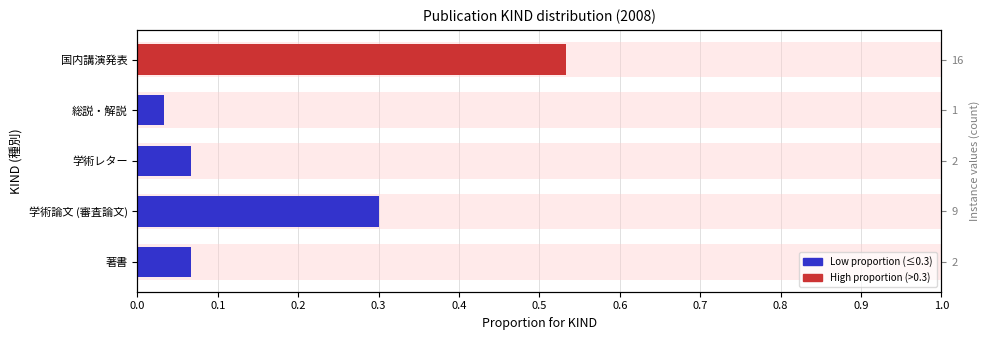

What is the label of the 5th bar from the left?

国内講演発表